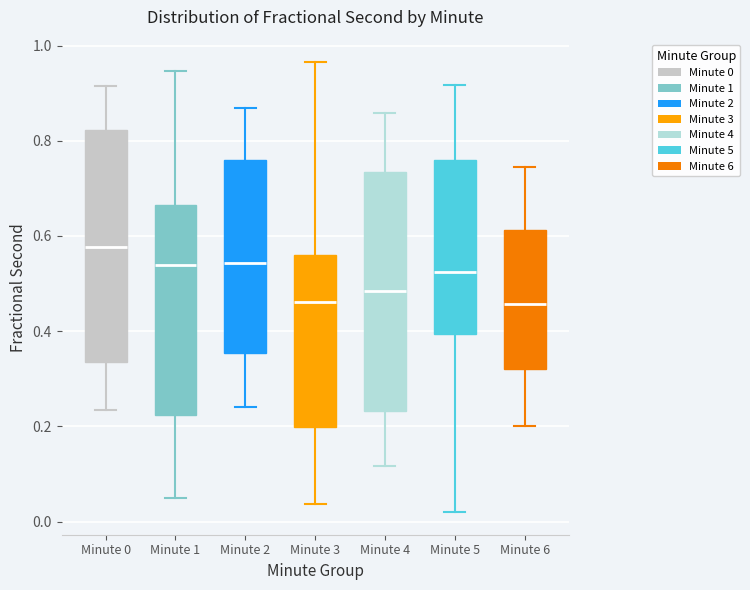

Which box has the highest median line?

Minute 0